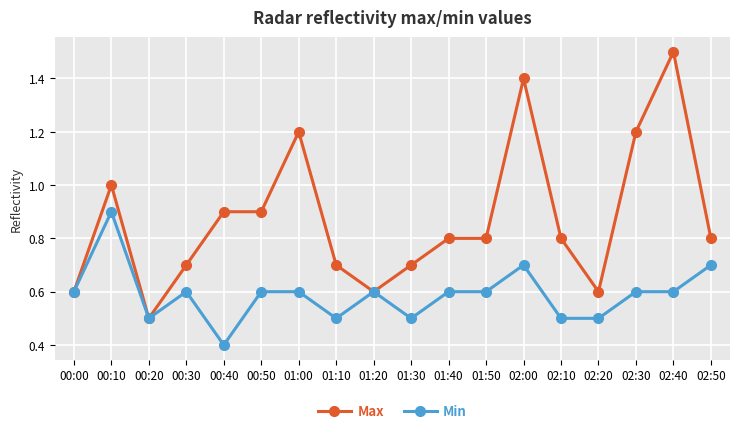

At which category does Max reach its first local valley?

00:20